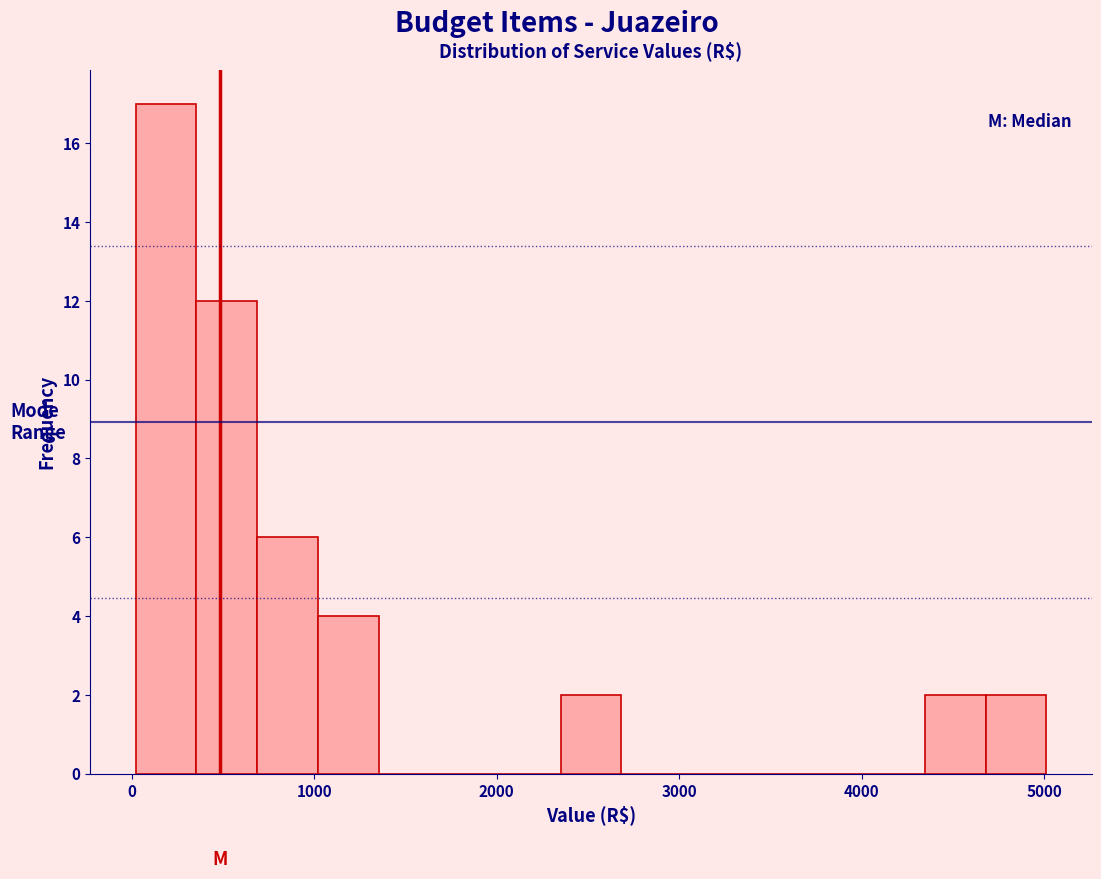

Read against the x-axis, roughly where is the centre of the tallest bar?

200